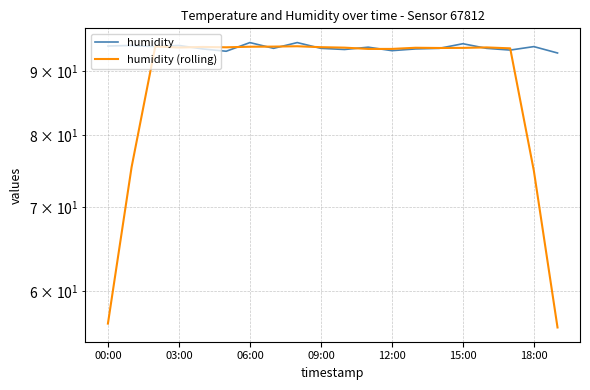

True or false: humidity (rolling) has a value of 94.1 at 7.

True